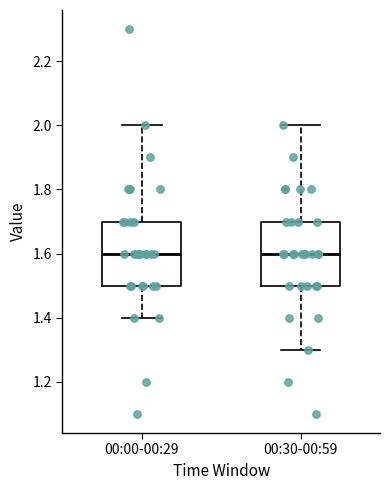

Reading left to right, read every box against the y-axis: the position of its median line, the range the box covers, and the ends of its whiskers. The values are not printed on the chart, so give them approximately, as read against the axis.

00:00-00:29: median 1.6, box 1.5 to 1.7, whiskers 1.4 to 2.0
00:30-00:59: median 1.6, box 1.5 to 1.7, whiskers 1.3 to 2.0